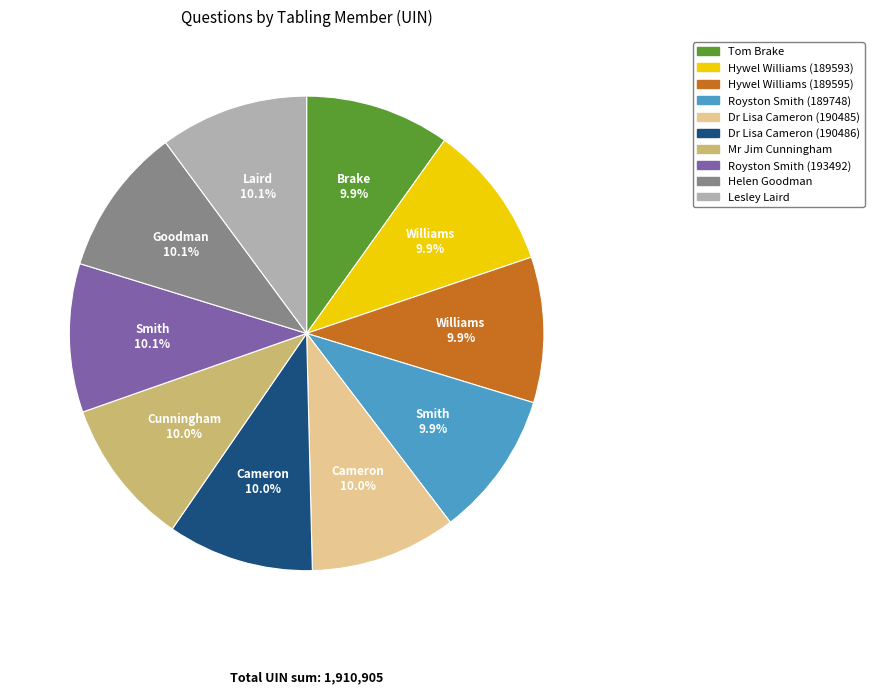

To the nearest percent, what portion does Royston Smith (189748) represent?

10%